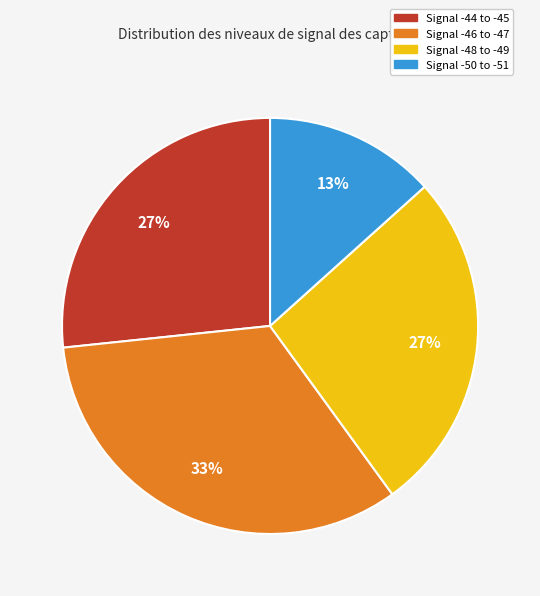

Is there a majority slice in this chart?

No